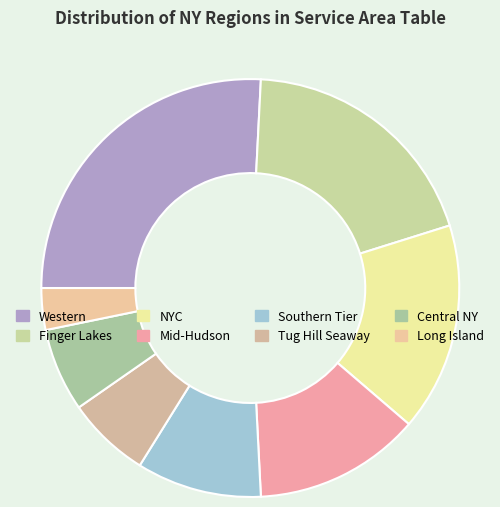

Rank the categories by value from lowest to highest.

Long Island, Tug Hill Seaway, Central NY, Southern Tier, Mid-Hudson, NYC, Finger Lakes, Western